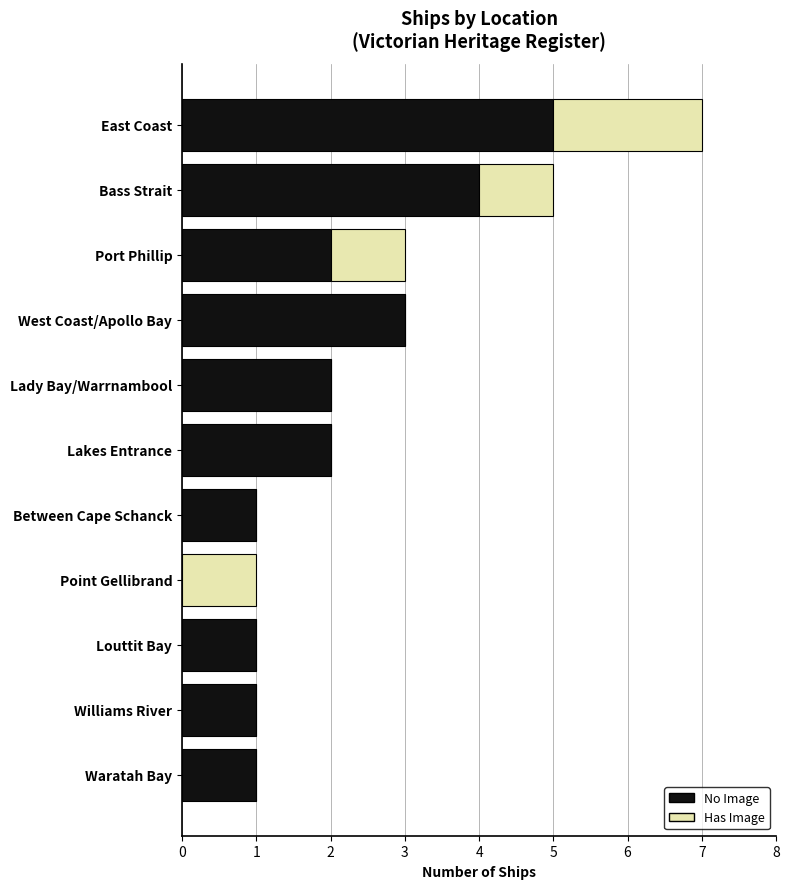

True or false: No Image has a value of 1 at Port Phillip.

False